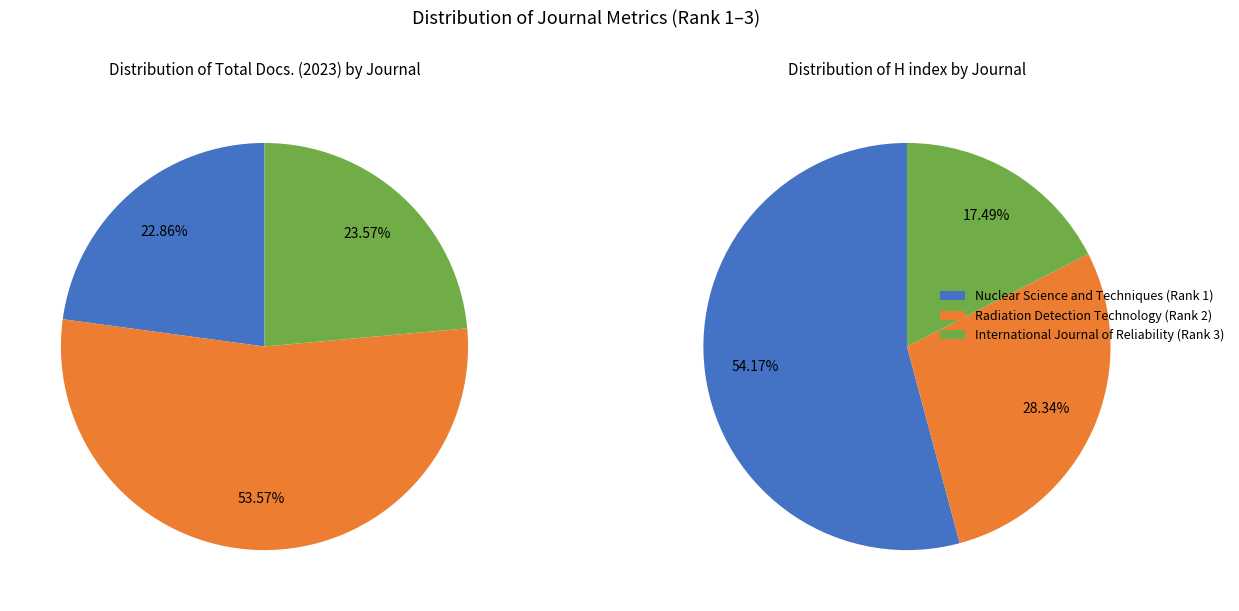

Which has a higher value, Nuclear Science and Techniques (Rank 1) or Radiation Detection Technology (Rank 2)?

Radiation Detection Technology (Rank 2)